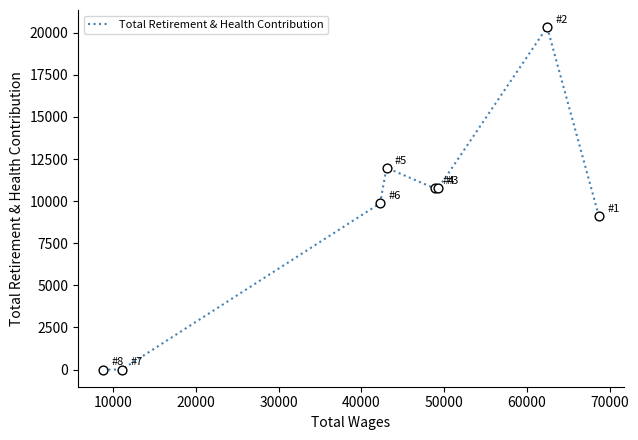

What is the difference between the maximum and minimum values?

20330